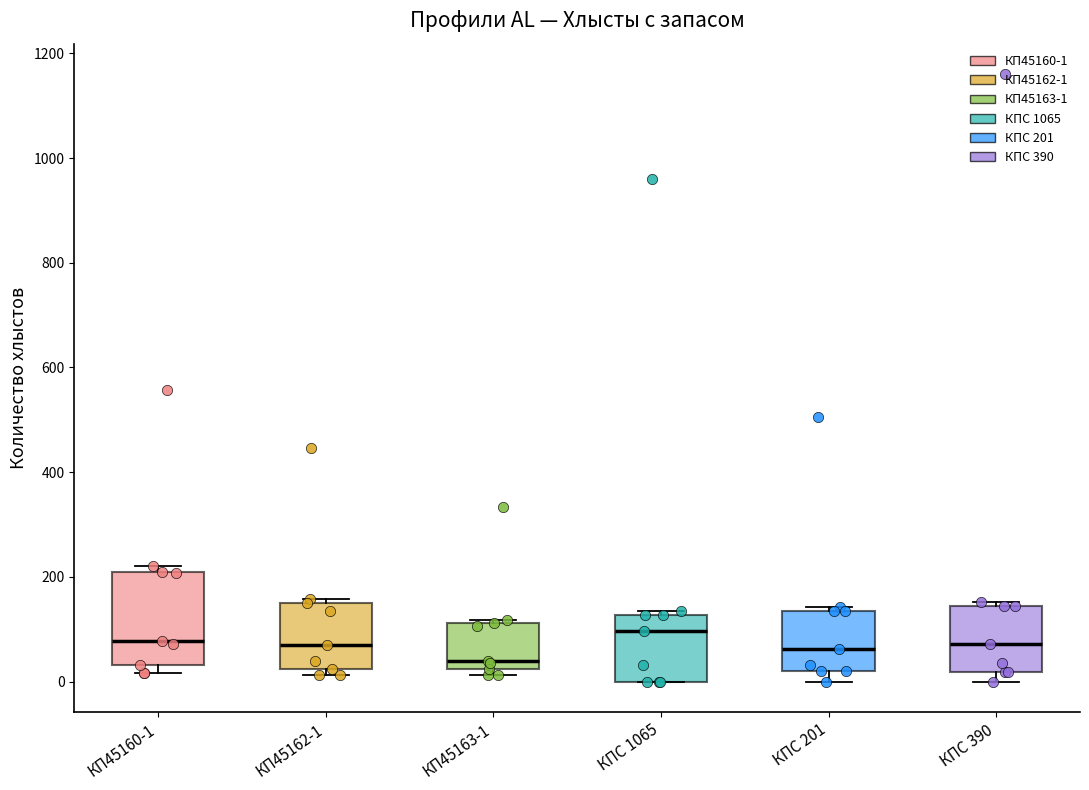

Where does the median line of the box for КПС 201 sit on the y-axis? The values are not printed on the chart, so give them approximately, as read against the axis.

60